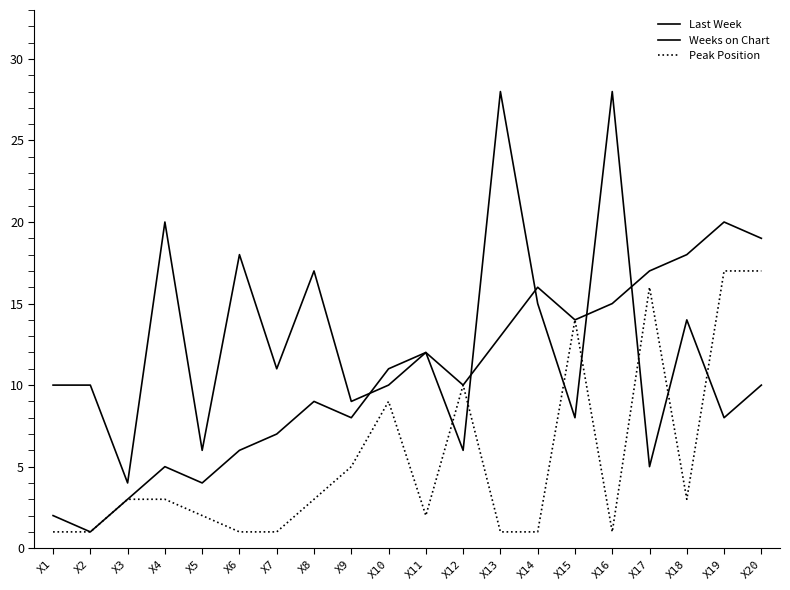

True or false: Last Week has more than 0 interior local peaks.

True